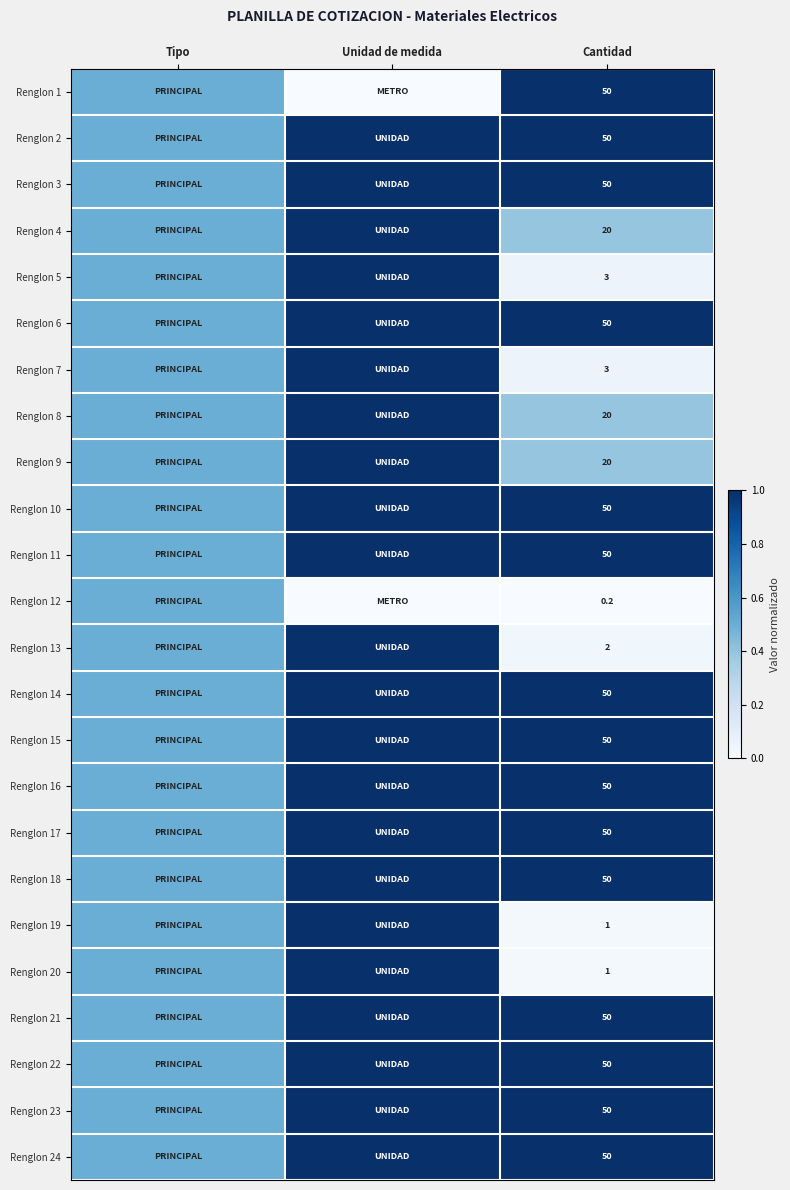

The Renglon 17 series shows 50.0 at Cantidad. True or false?

True